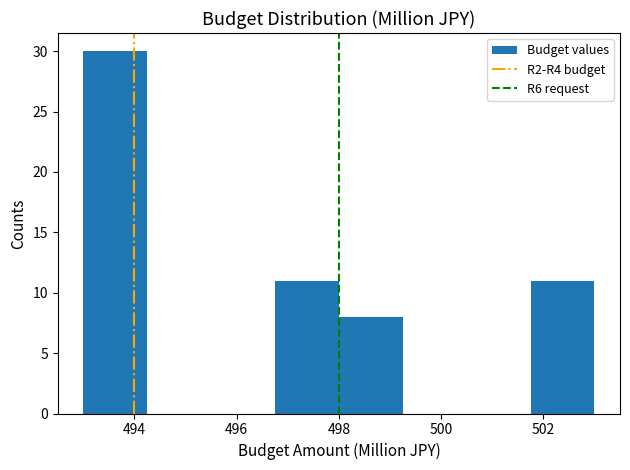

Which range on the x-axis has the tallest bar?

493.00 to 494.25